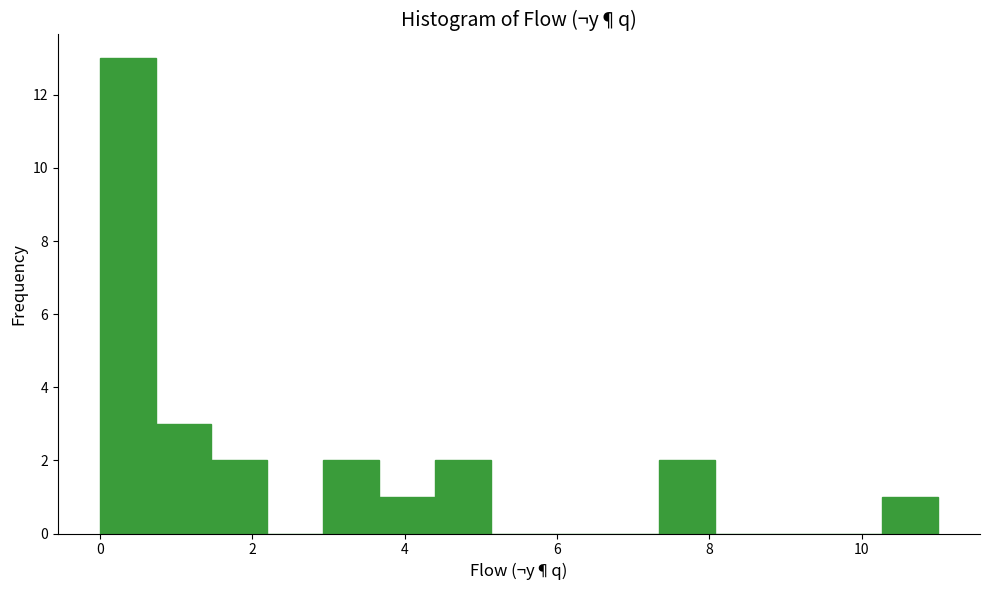

Around what value on the x-axis is the tallest bar? Give the approximate position of its centre, as read against the axis.

0.4